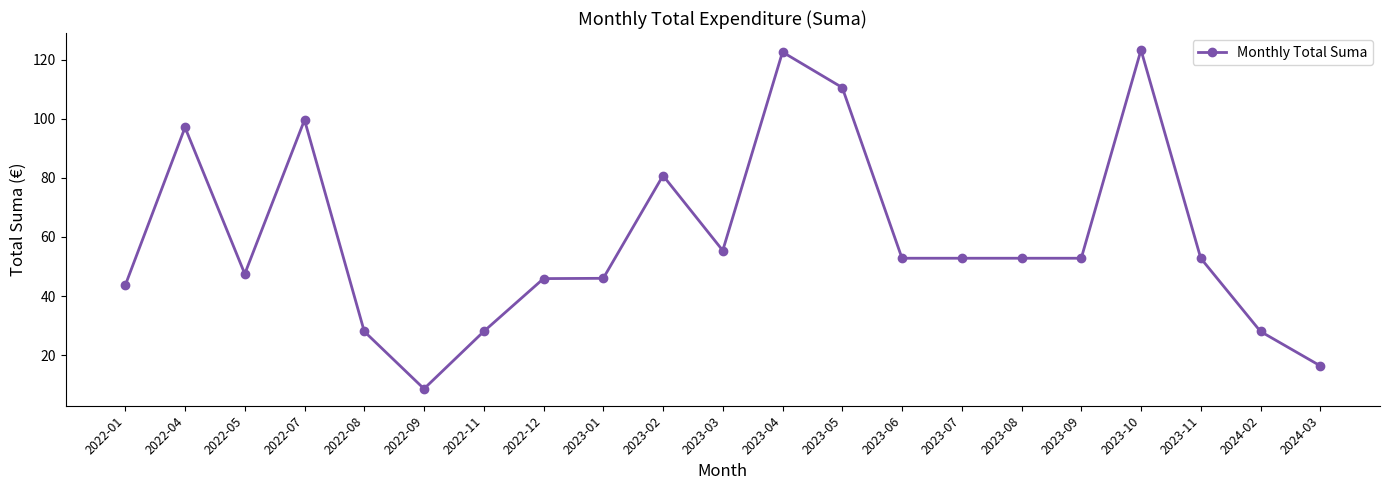

What is the maximum value shown in the chart?

123.3